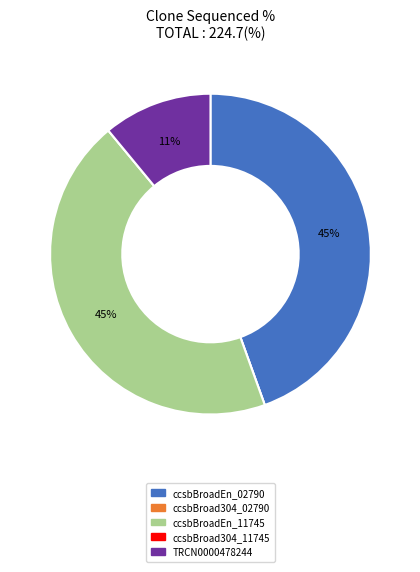

Is it true that ccsbBroadEn_11745 is 59% of the pie?

False